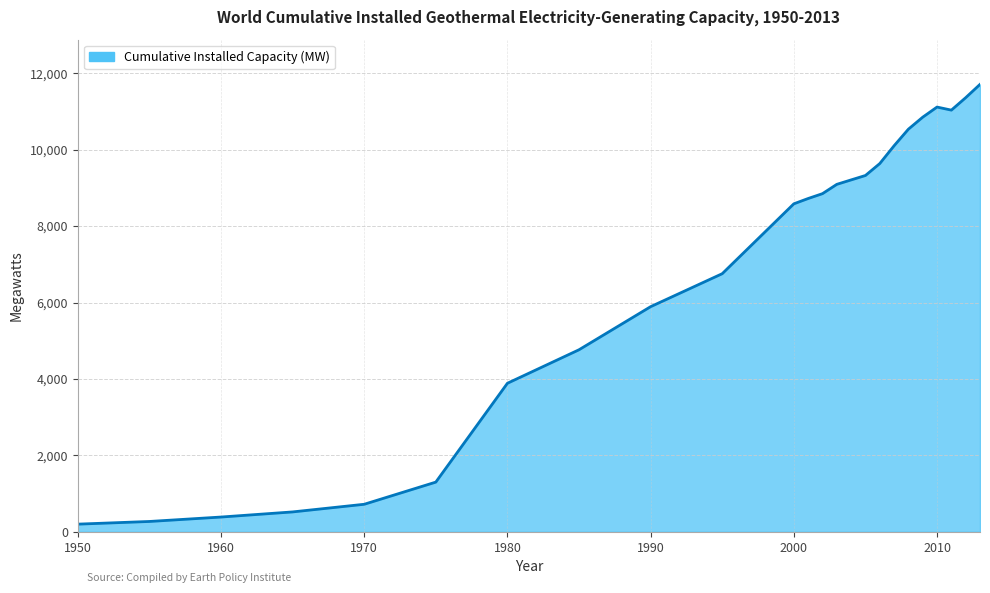

What is the maximum value shown in the chart?

11709.0